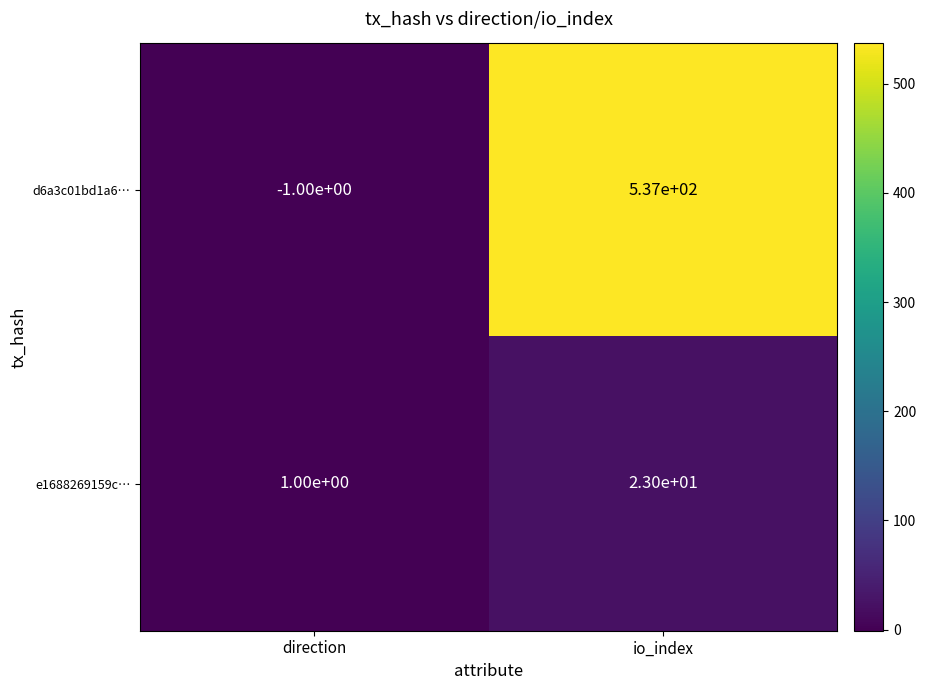

What is the difference between the highest and lowest values at direction?

2